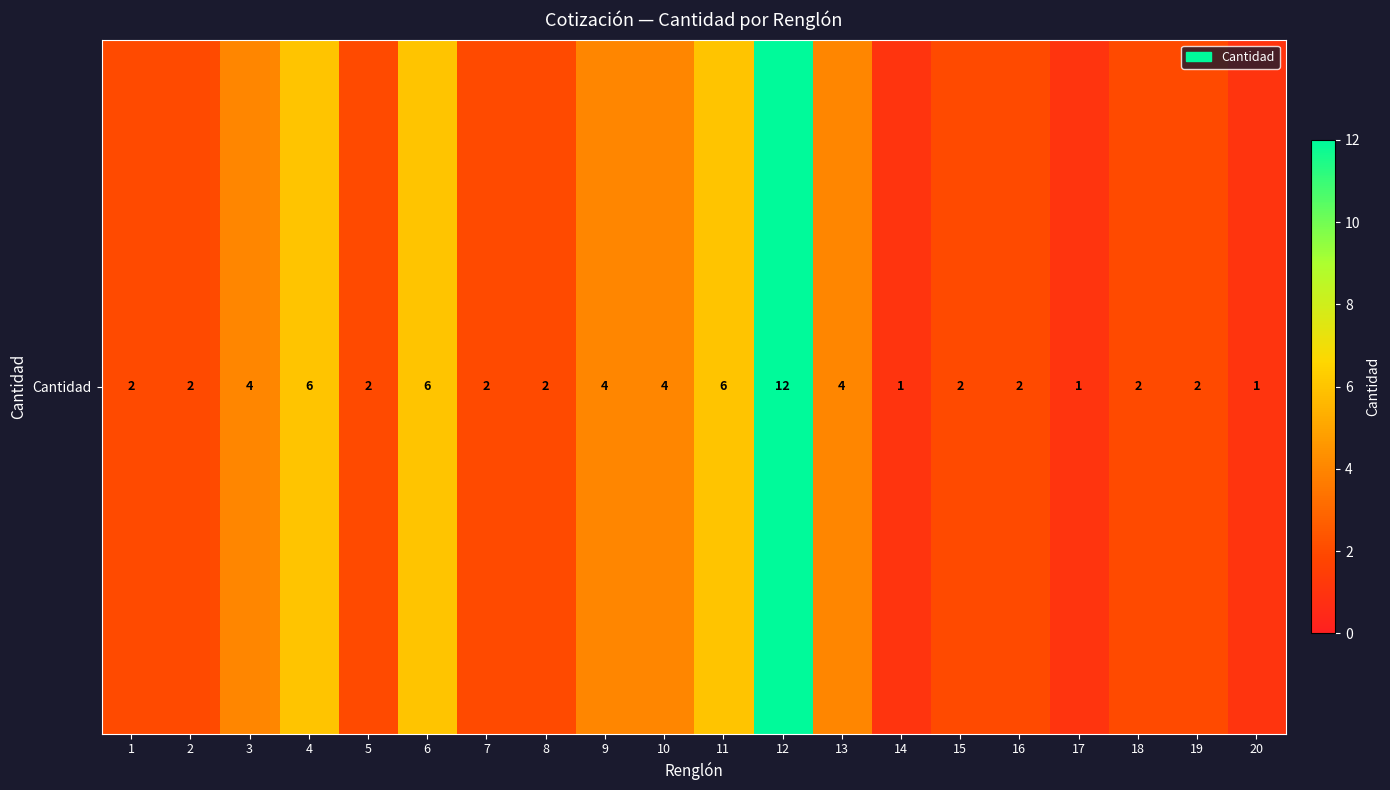

True or false: the data shows 4 at 9.

True